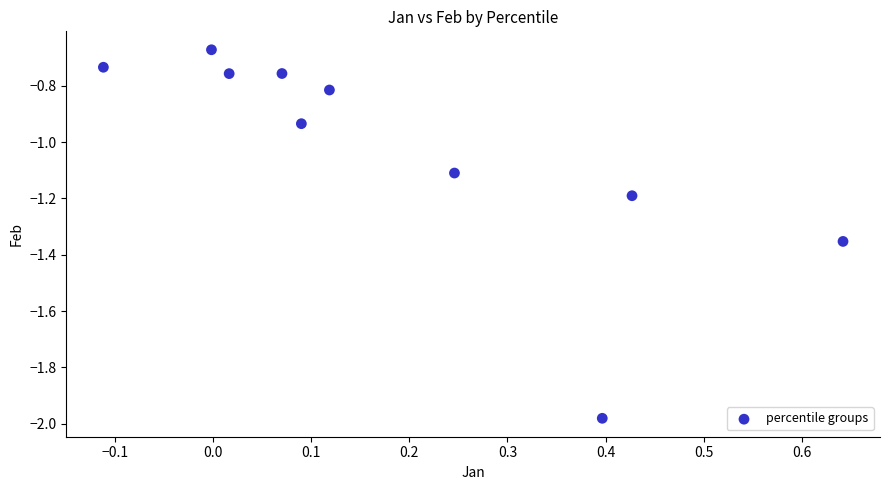

What is the range of Y values (max minus min)?

1.3